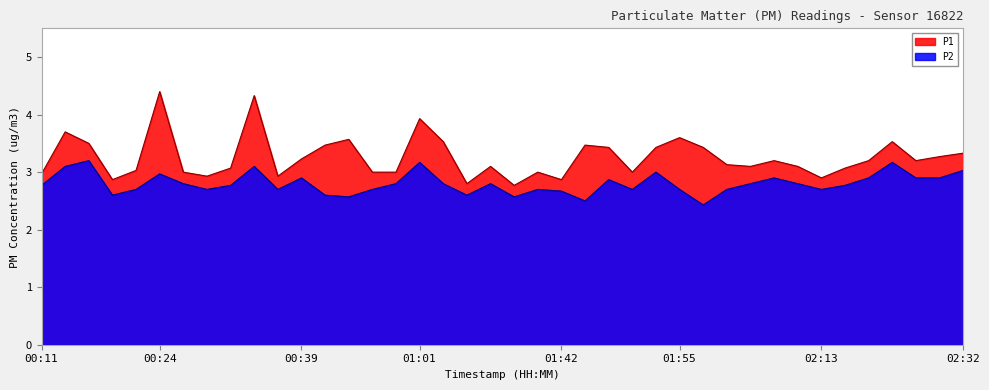

What is the difference between the maximum and minimum values in the P1 series?

1.6